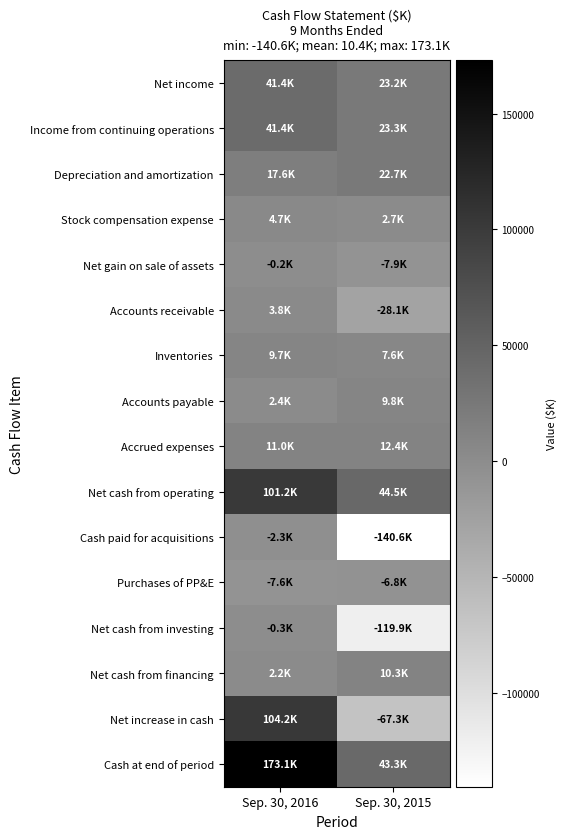

Which series changed the most between Sep. 30, 2016 and Sep. 30, 2015?

Net increase in cash